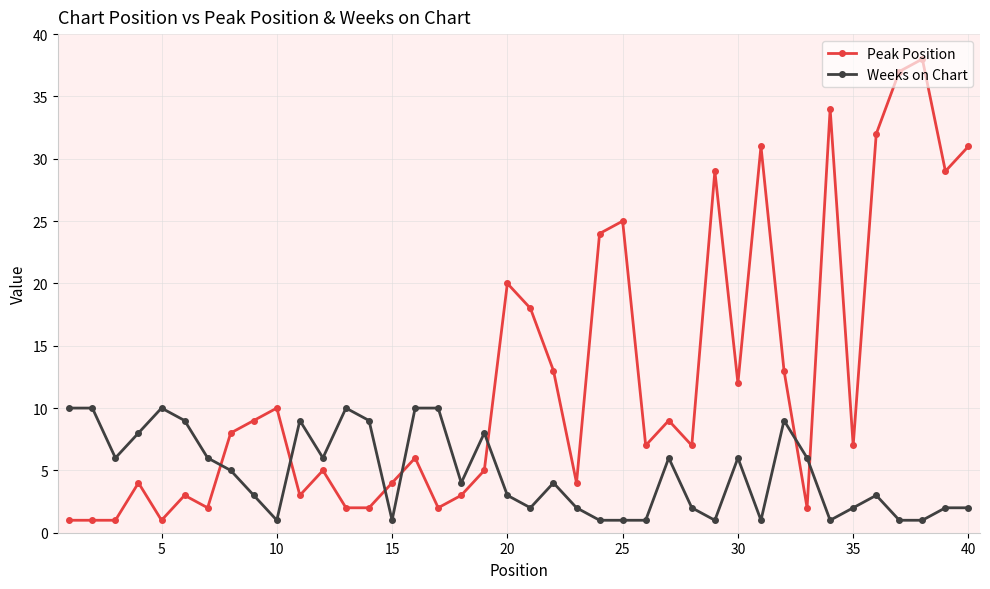

Rank the series by their average value, from lowest to highest.

Weeks on Chart, Peak Position